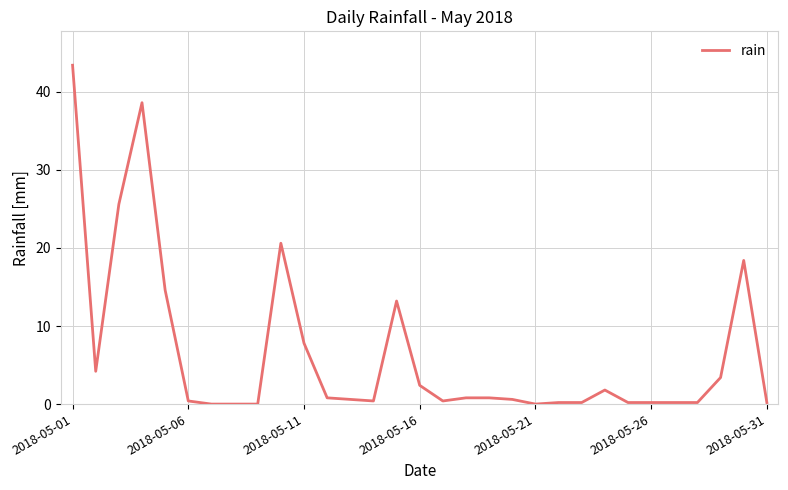

What is the maximum value shown in the chart?

43.4